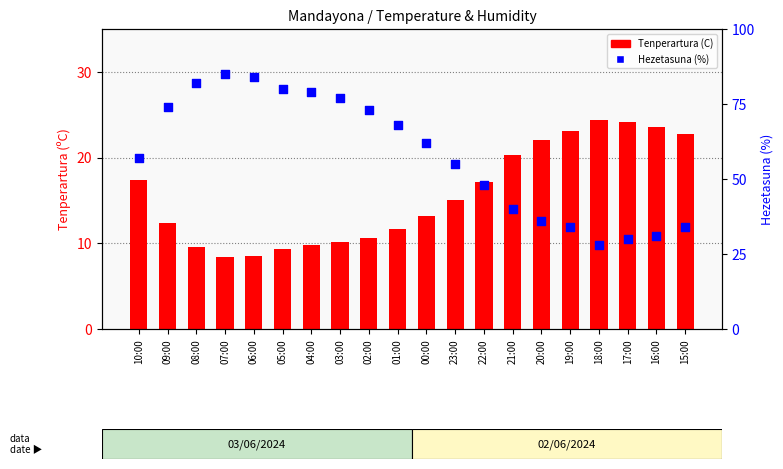

At how many categories does at least one series exceed 63?

9